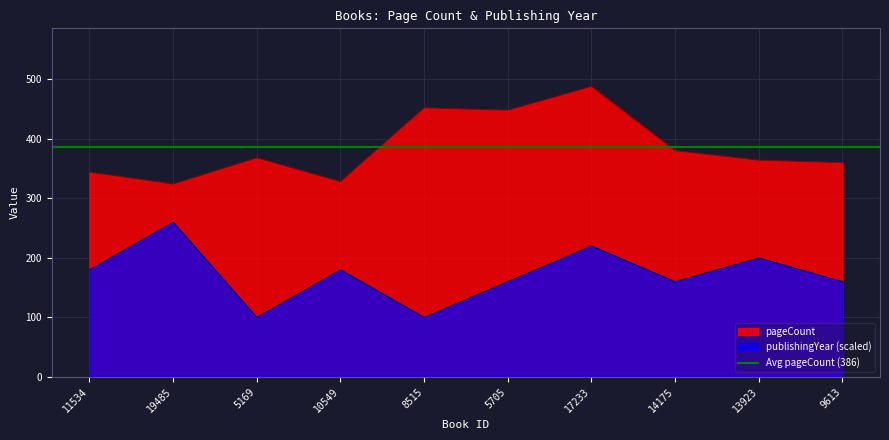

At which category is the sum across all series the highest?

17233